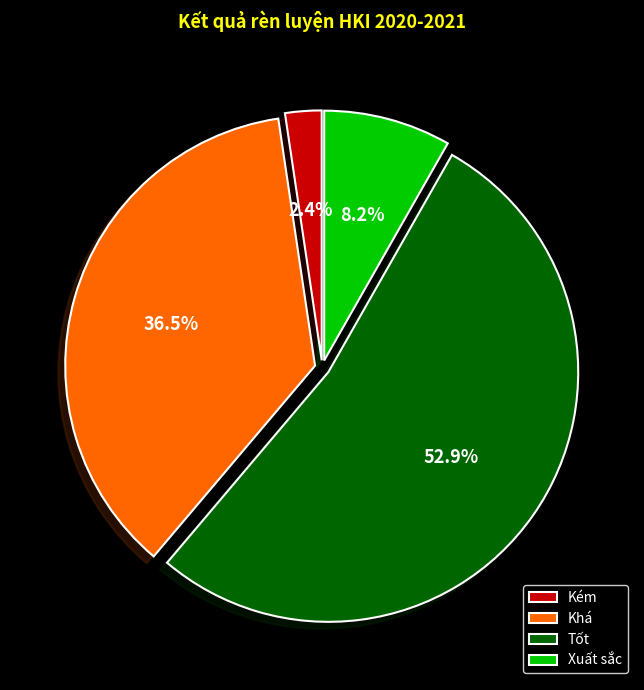

The Xuất sắc slice represents 1% of the pie. True or false?

False